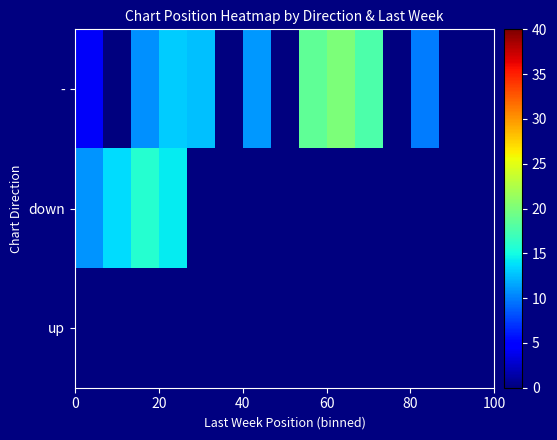

Which series has the largest total across all categories?

-